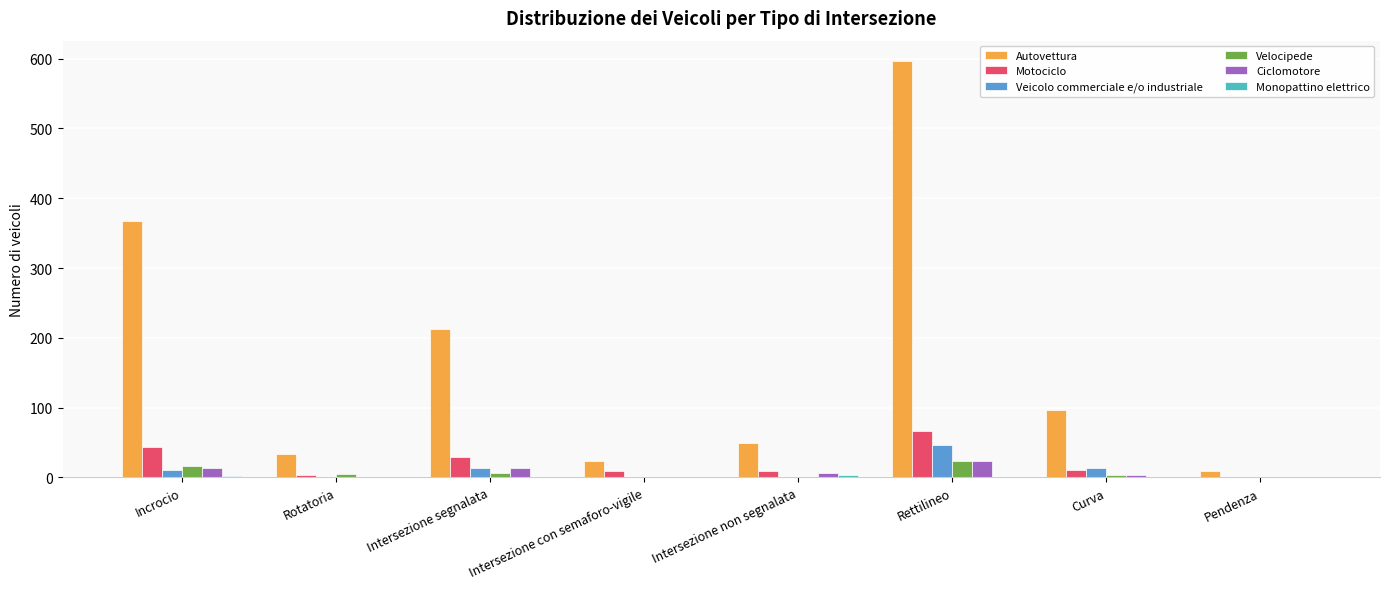

Where is Autovettura nearest to the value 302?

Incrocio